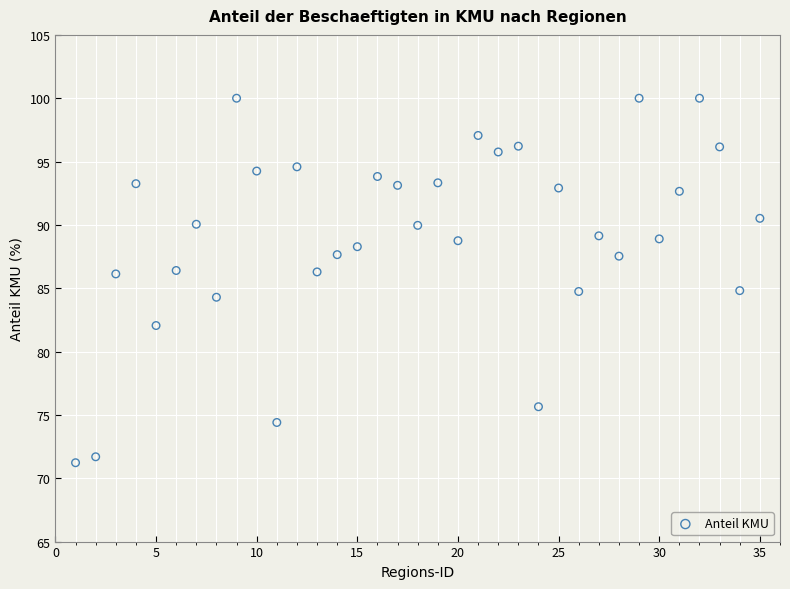

What is the range of Y values (max minus min)?

28.8